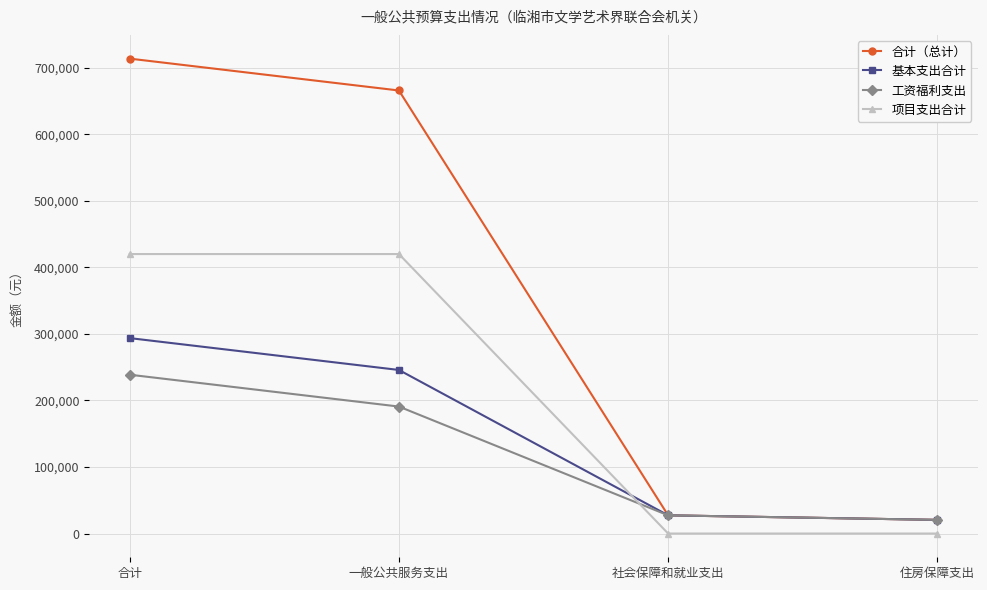

What is the label of the 4th point from the right?

合计